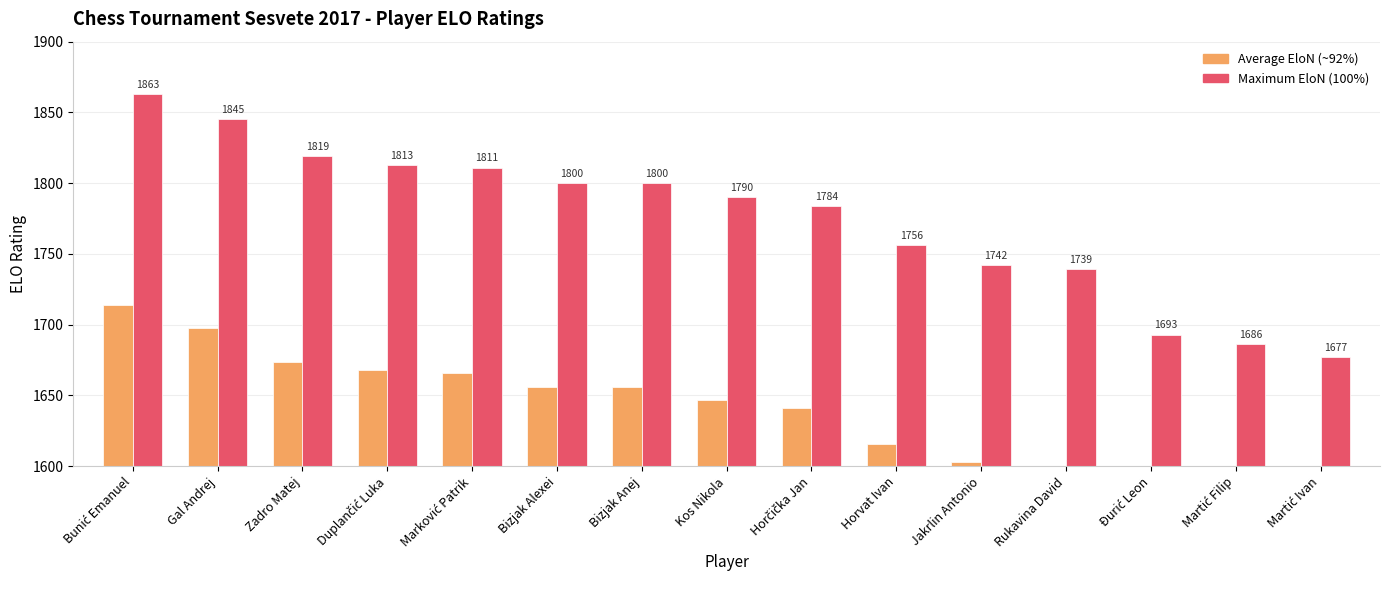

Rank the series by their average value, from highest to lowest.

Maximum EloN, Average EloN